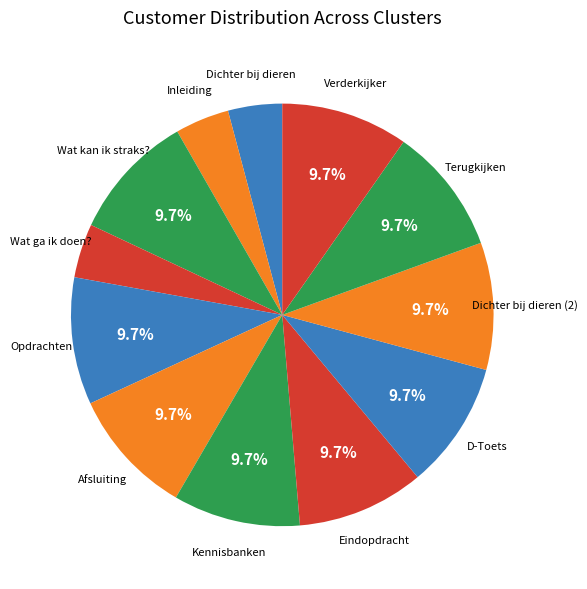

Count the number of slices in the pie.

12